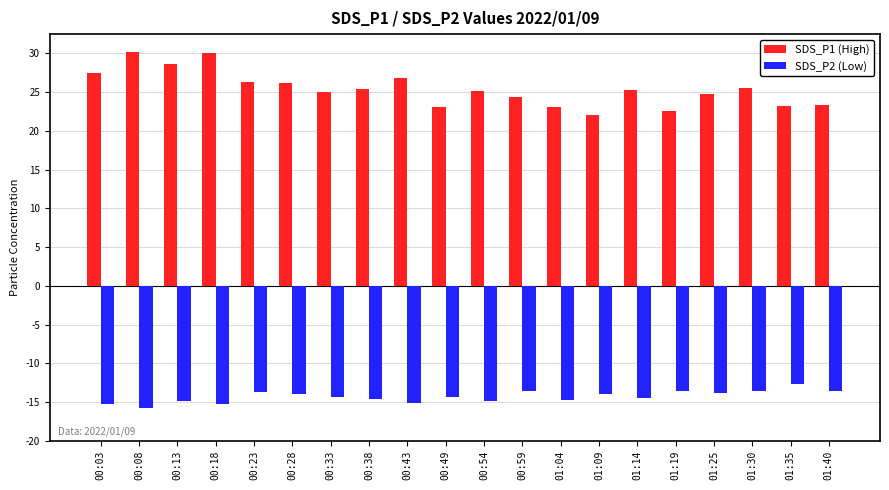

What is the spread (max minus min) of values at 01:09?

36.1